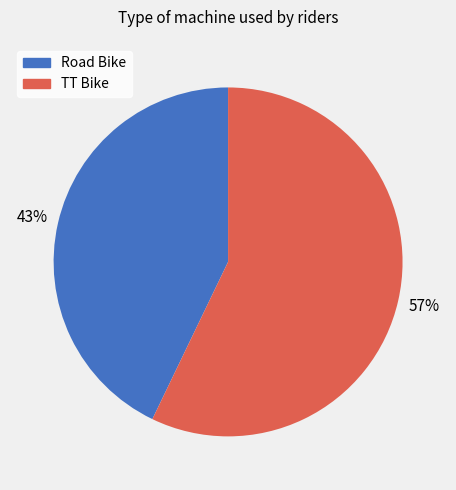

What percentage is the Road Bike slice, to the nearest percent?

43%